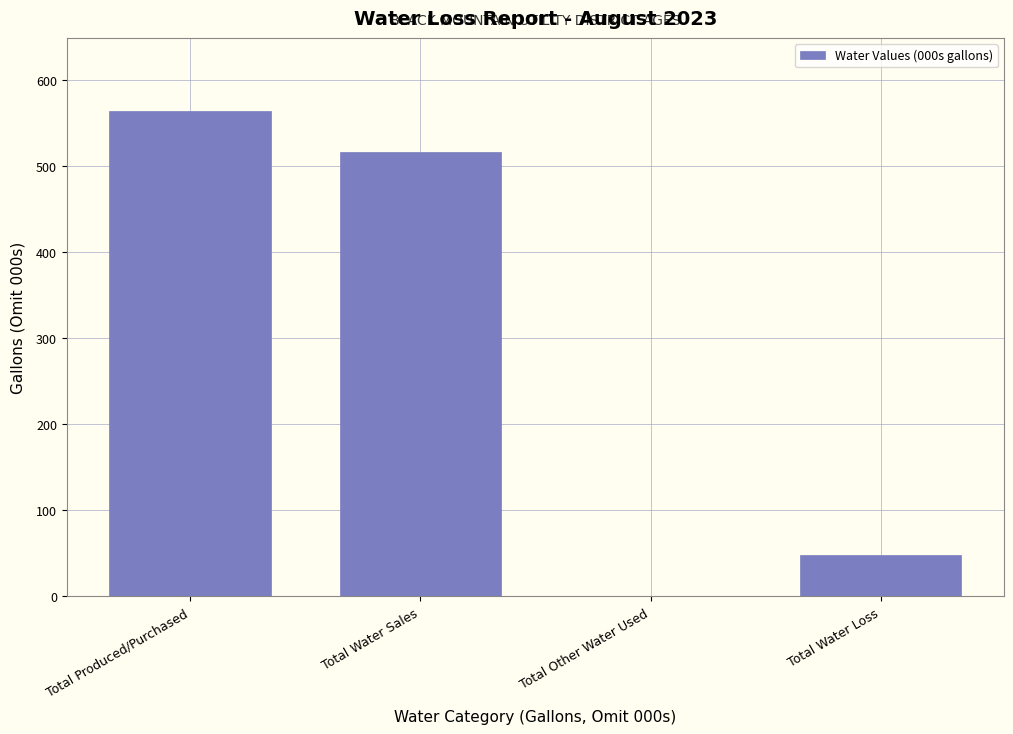

Reading left to right, what are all the values shown in this chart?

Total Produced/Purchased=564.1	Total Water Sales=515.8	Total Other Water Used=0.0	Total Water Loss=48.3